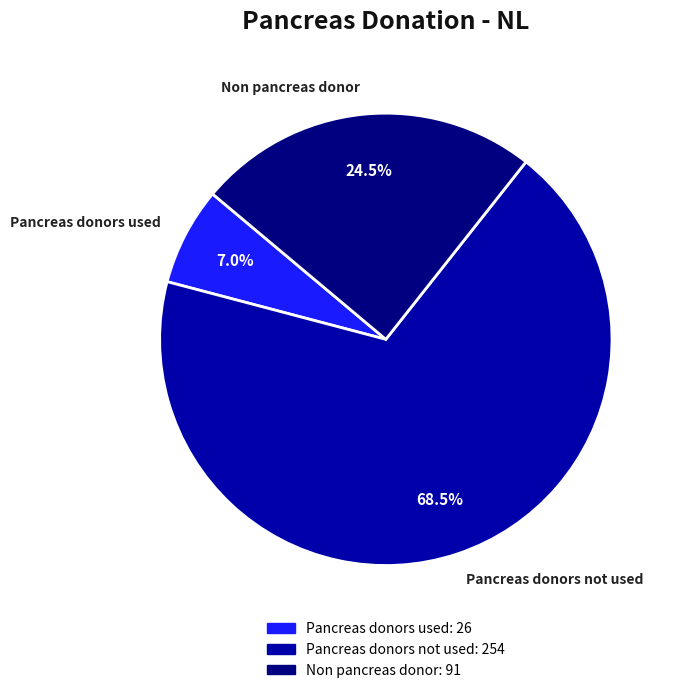

What is the smallest slice in the pie chart?

Pancreas donors used